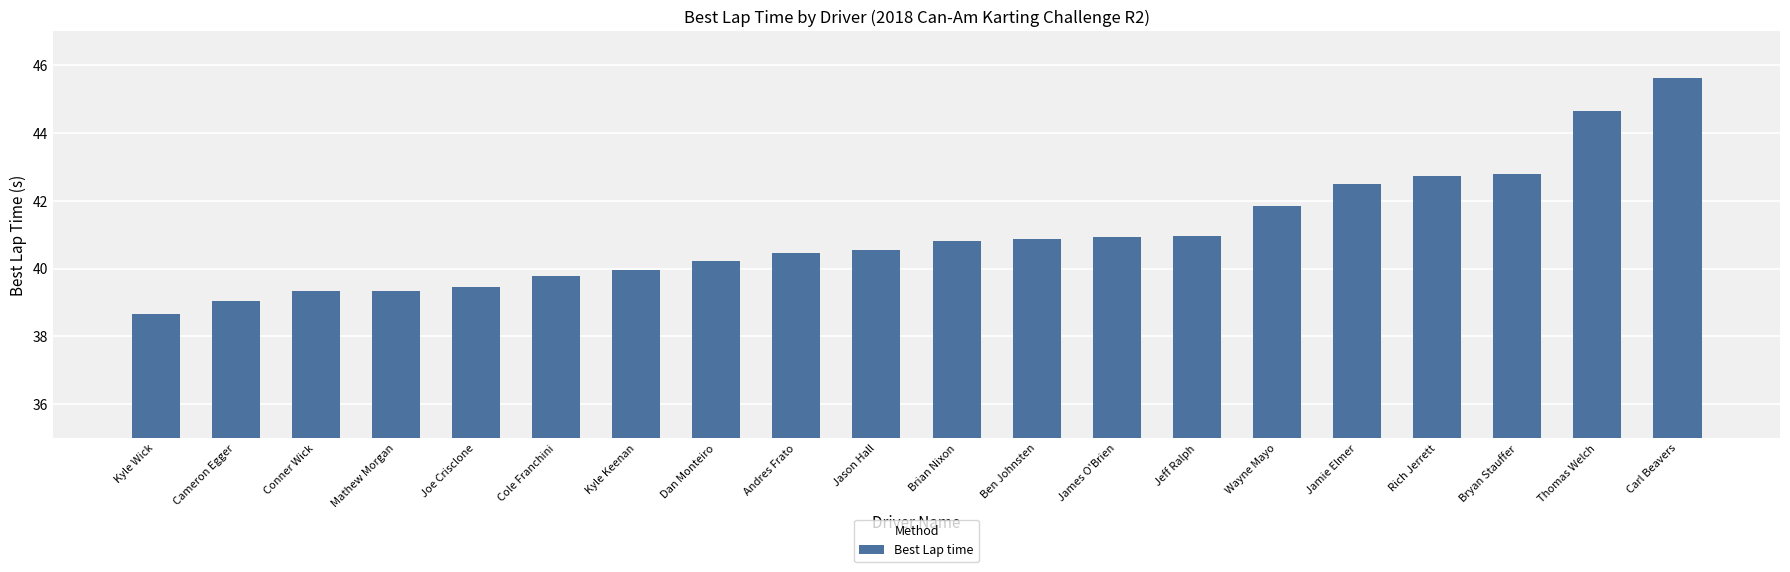

What is the difference between the second highest and second lowest values?

5.6